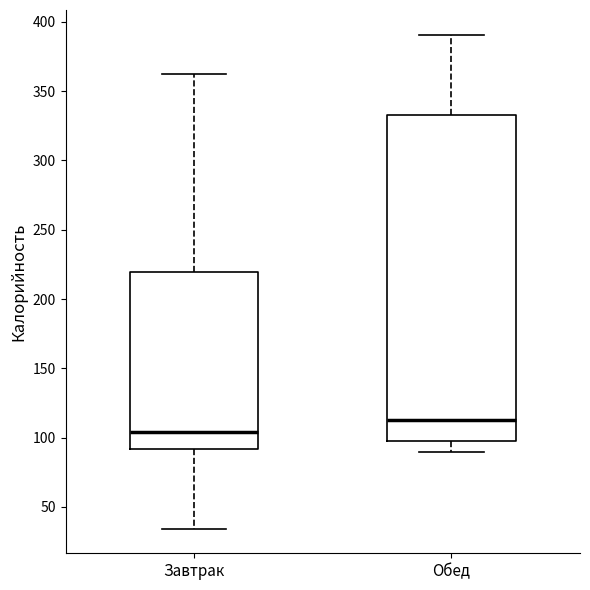

Reading left to right, transcribe this box plot: for each box, give where its median line is, the range the box spans, and where its two whiskers end, as read against the y-axis. The values are not printed on the chart, so give them approximately, as read against the axis.

Завтрак: median 105, box 90 to 220, whiskers 35 to 365
Обед: median 115, box 100 to 335, whiskers 90 to 390